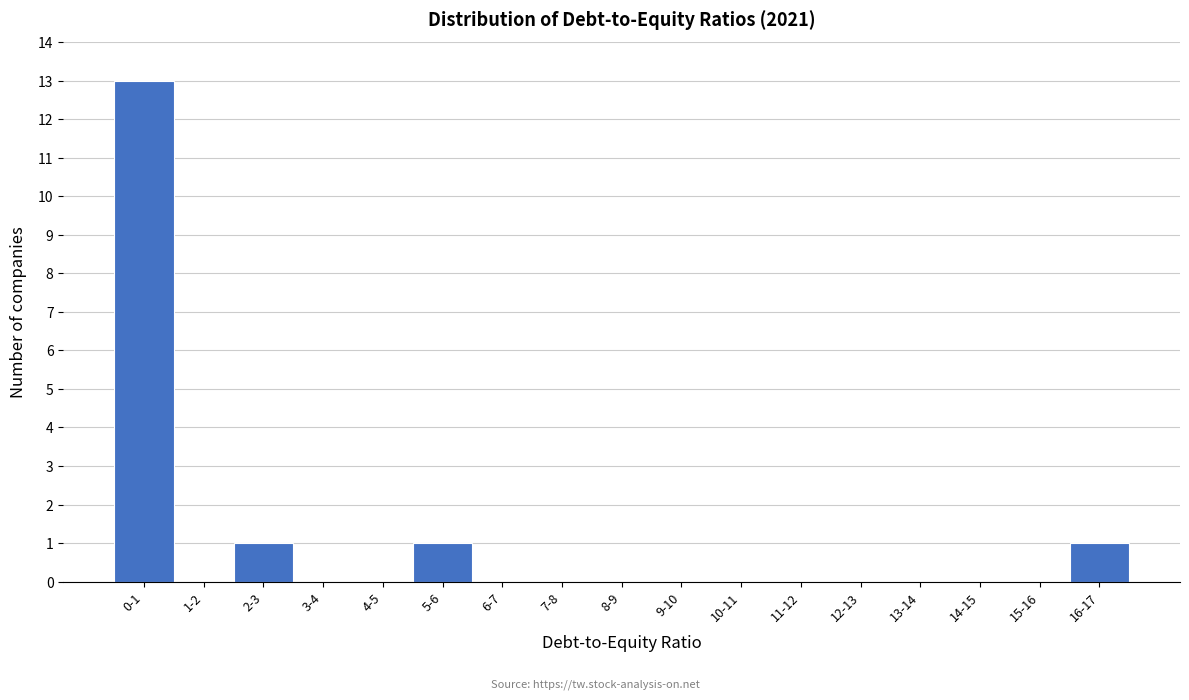

Reading left to right, transcribe all the data shown in this chart.

0-1=13	1-2=0	2-3=1	3-4=0	4-5=0	5-6=1	6-7=0	7-8=0	8-9=0	9-10=0	10-11=0	11-12=0	12-13=0	13-14=0	14-15=0	15-16=0	16-17=1